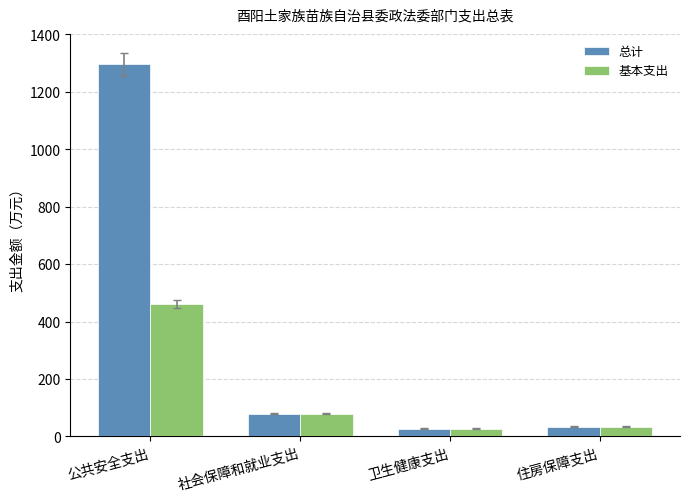

Which series has the largest range (max minus min)?

总计